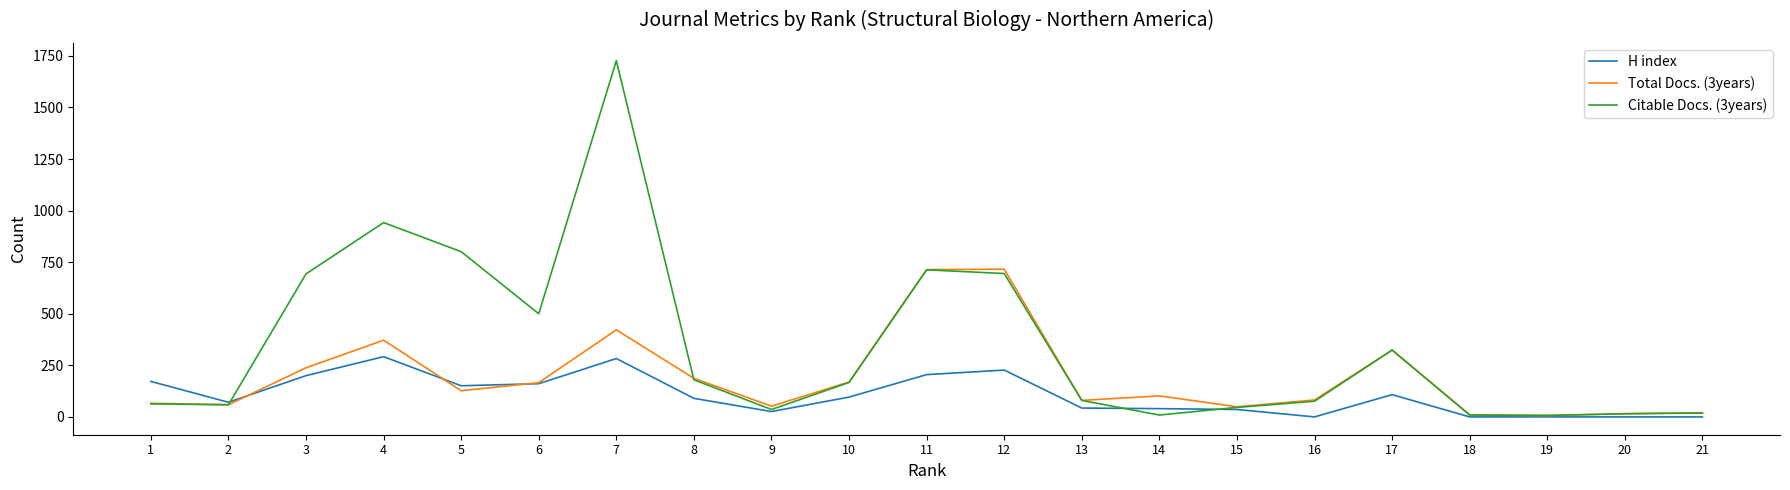

At which label does Total Docs. (3years) first exceed 102?

3